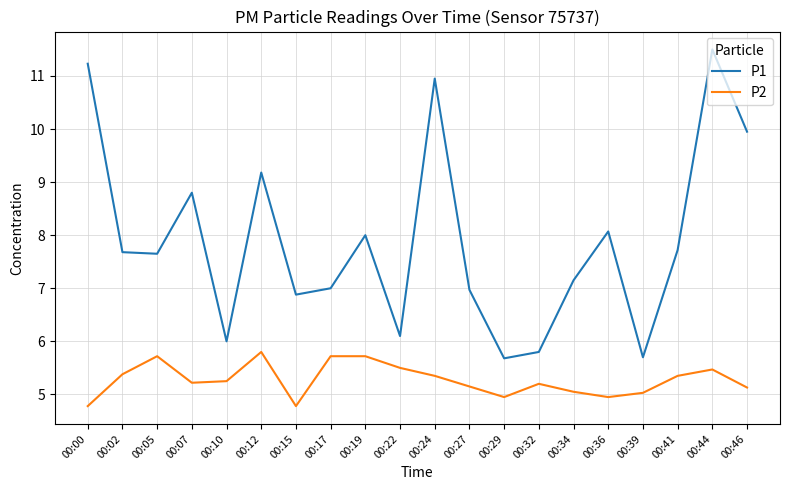

Rank the series by their average value, from highest to lowest.

P1, P2